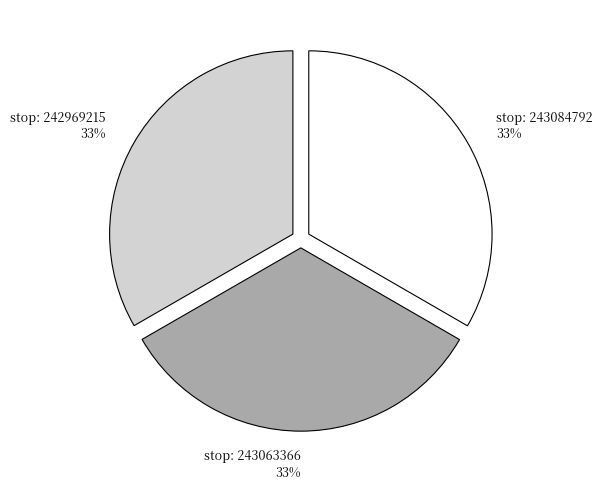

Is there a majority slice in this chart?

No